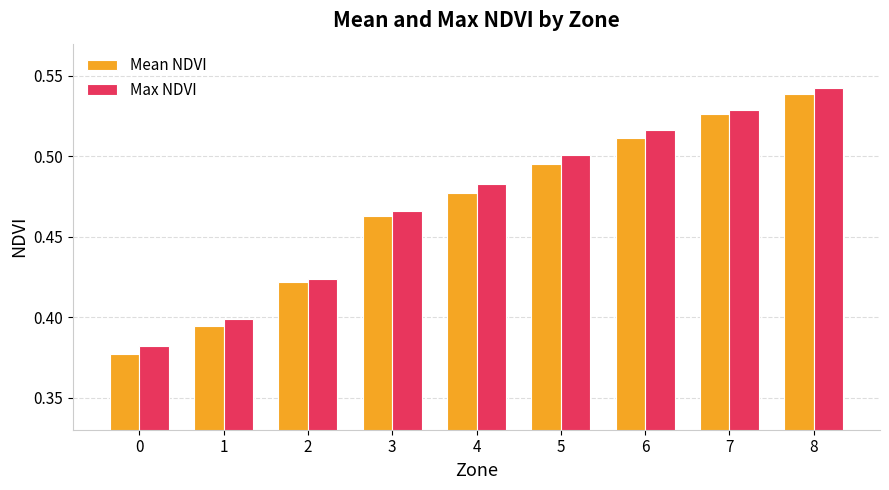

Rank the series at 5 from lowest to highest value.

Mean NDVI, Max NDVI